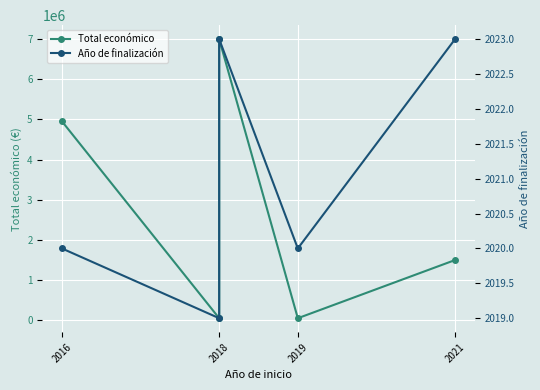

Is it true that Año de finalización equals 560 at 2018?

False